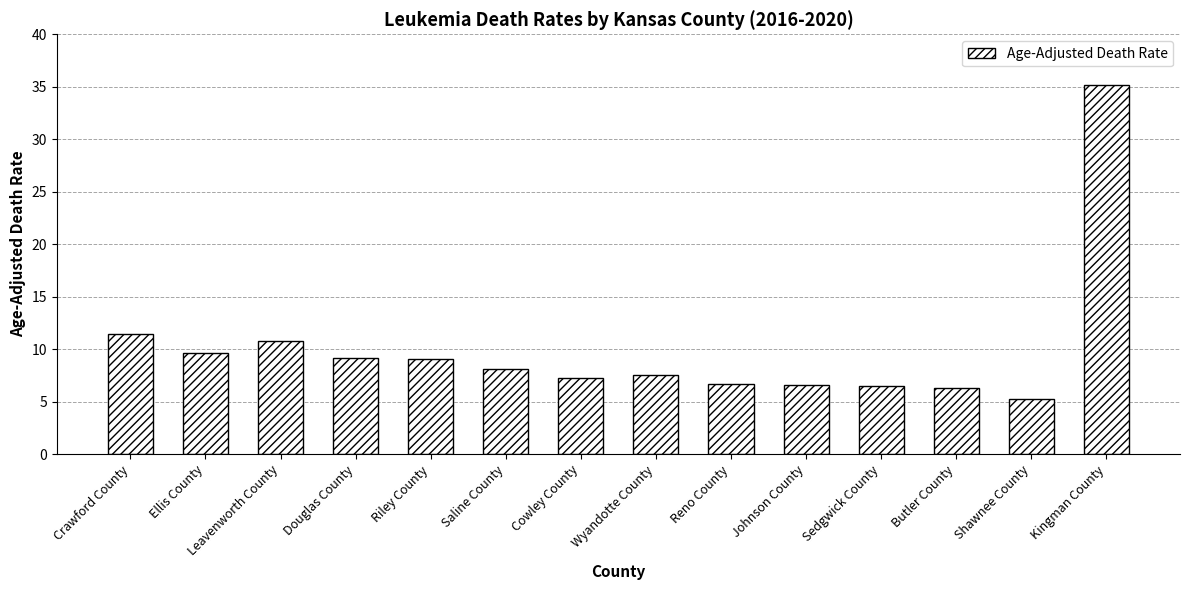

What is the value of the 1st bar from the left?

11.4